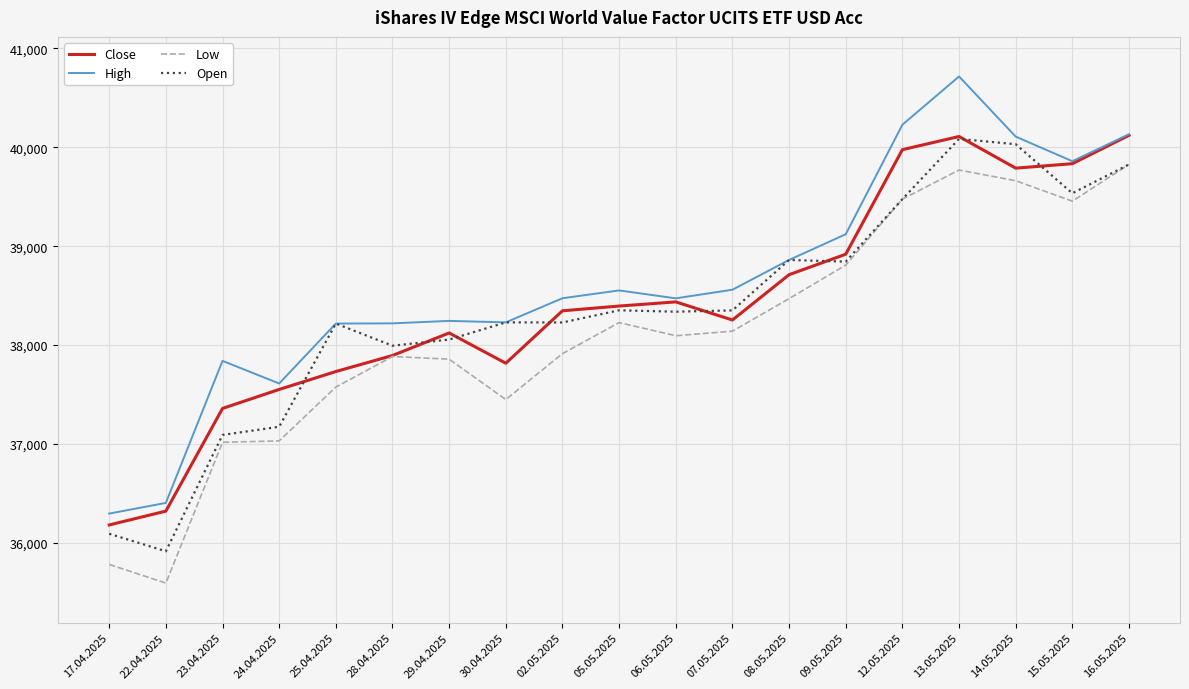

True or false: Low and High intersect in this chart.

False